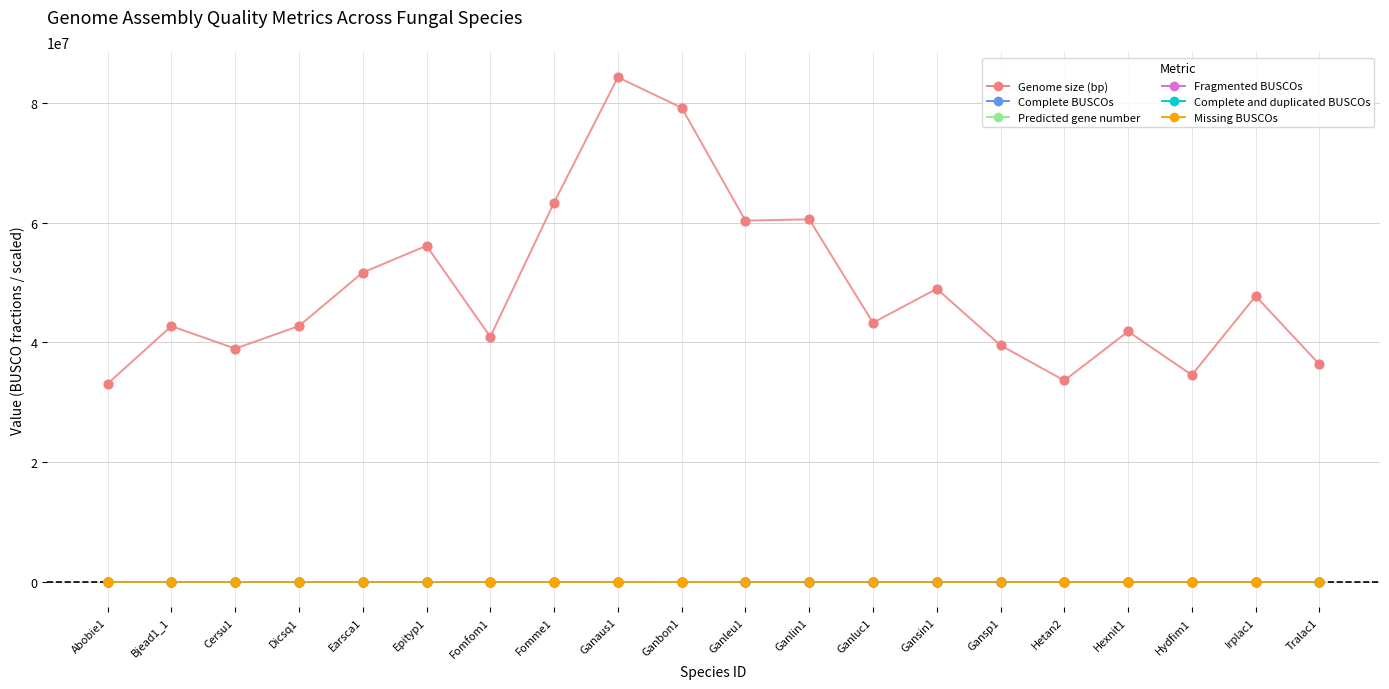

At which category is the sum across all series the highest?

Ganaus1